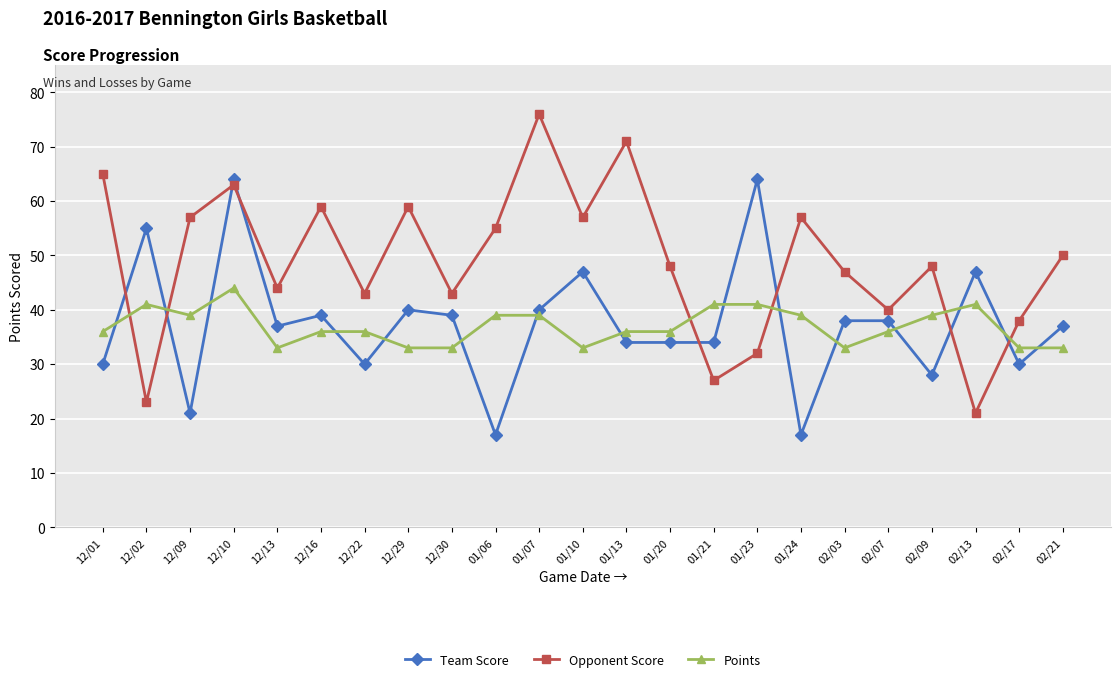

Which series has the largest total across all categories?

Opponent Score